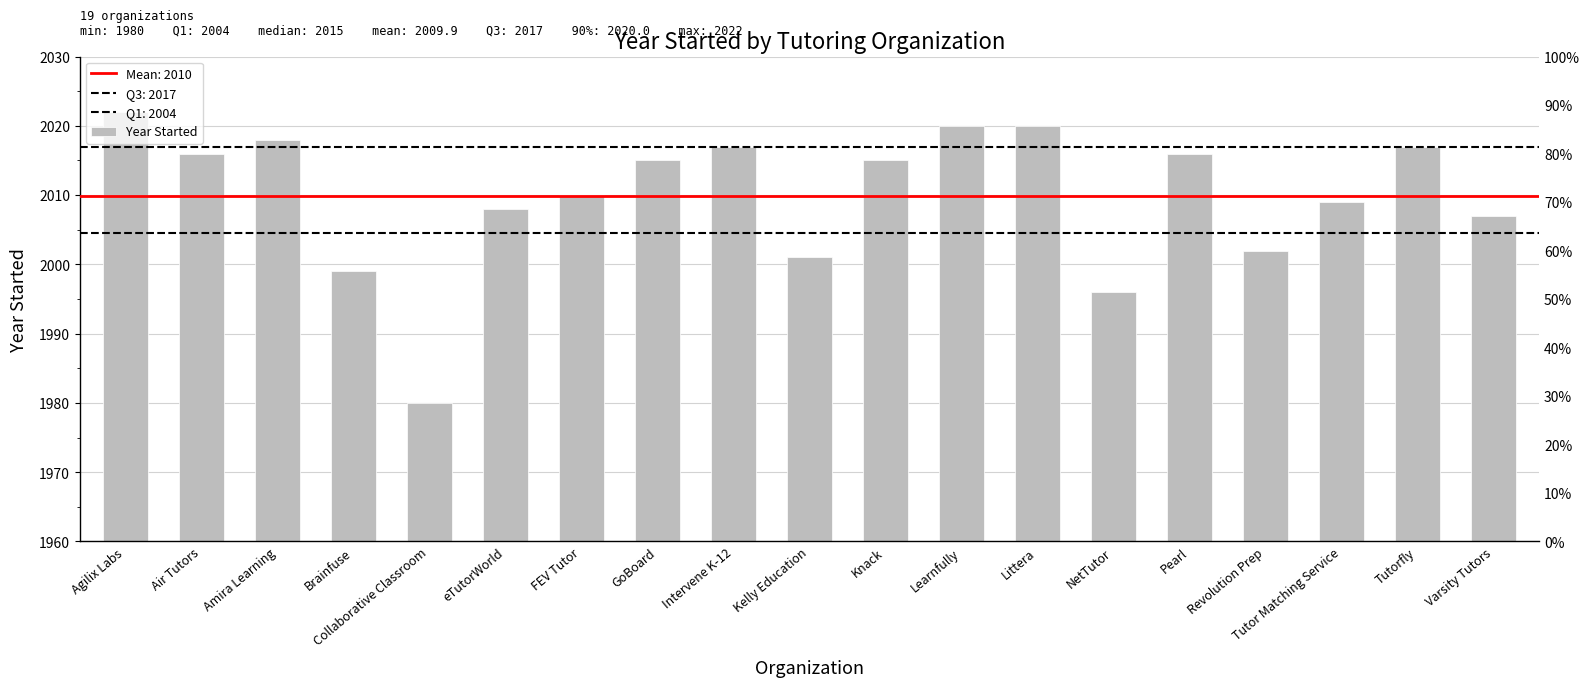

Count the number of data series in this chart.

1